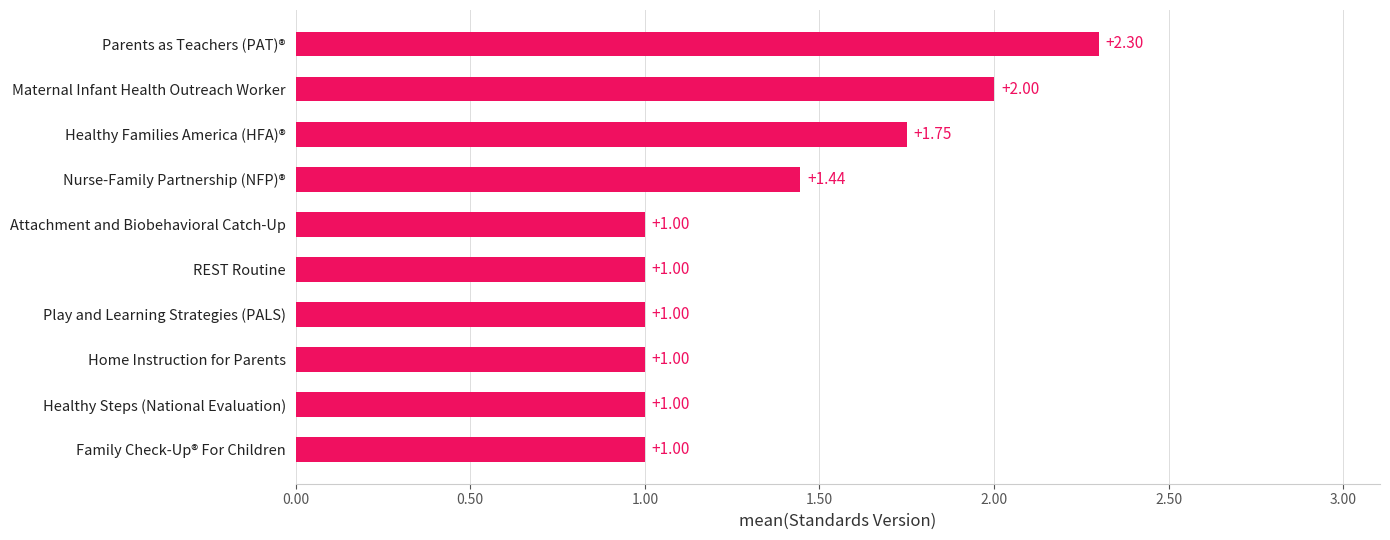

What is the difference between the maximum and second lowest values?

1.3